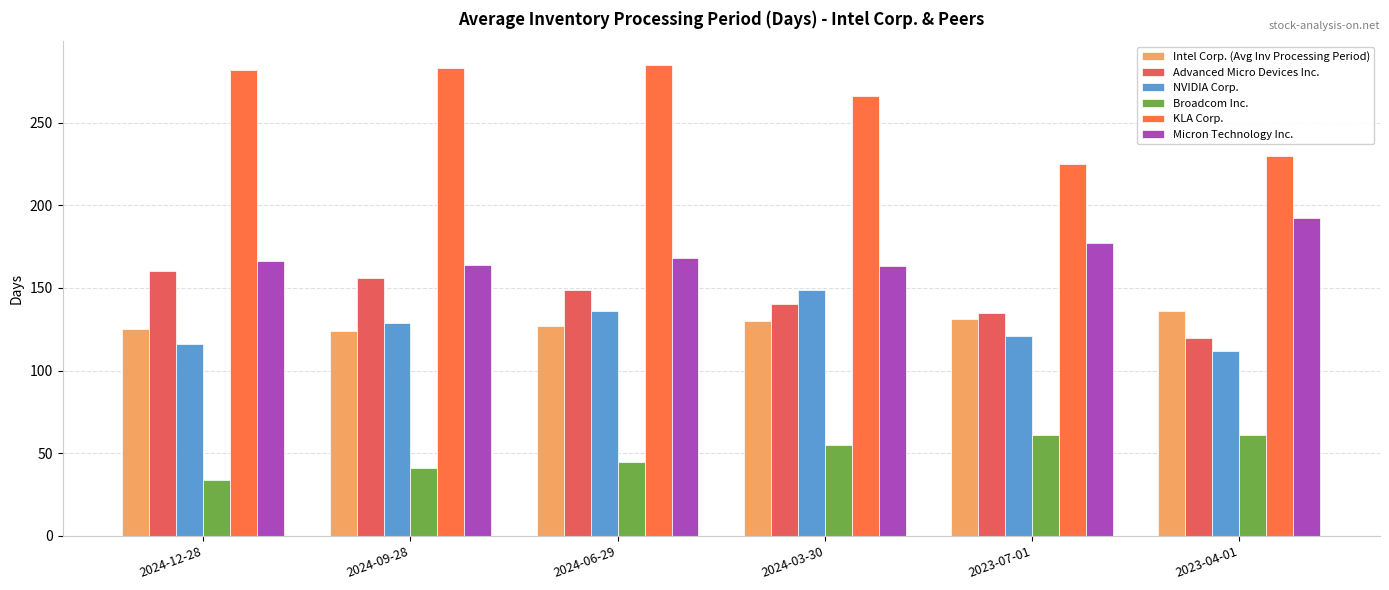

The value of Intel Corp. (Avg Inv Processing Period) at 2024-06-29 is 41. True or false?

False